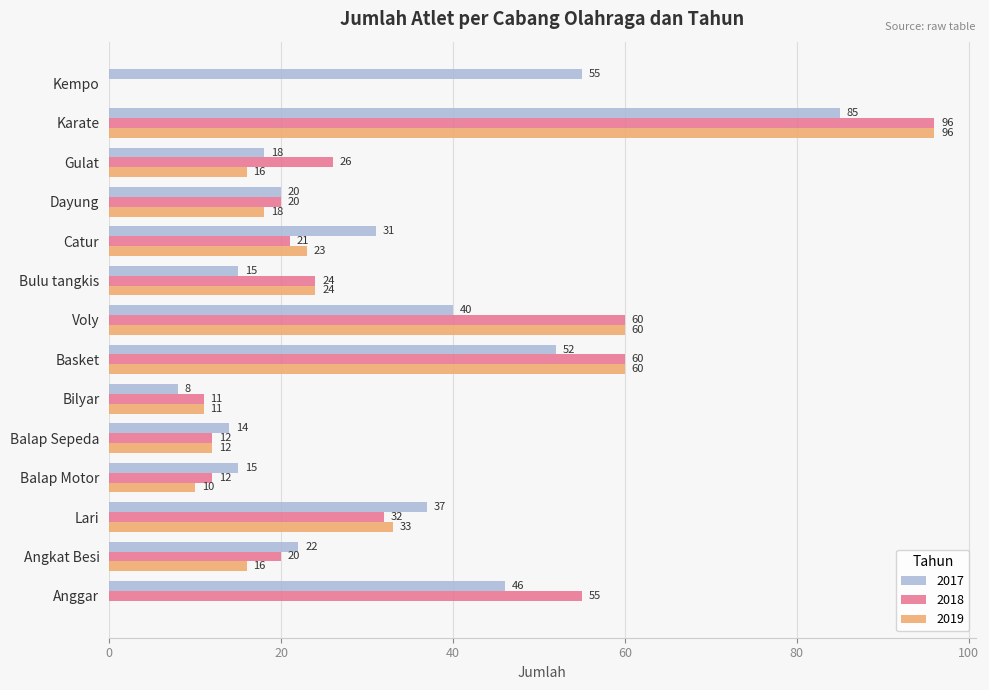

What is the approximate value of 2018 at Balap Motor?

12